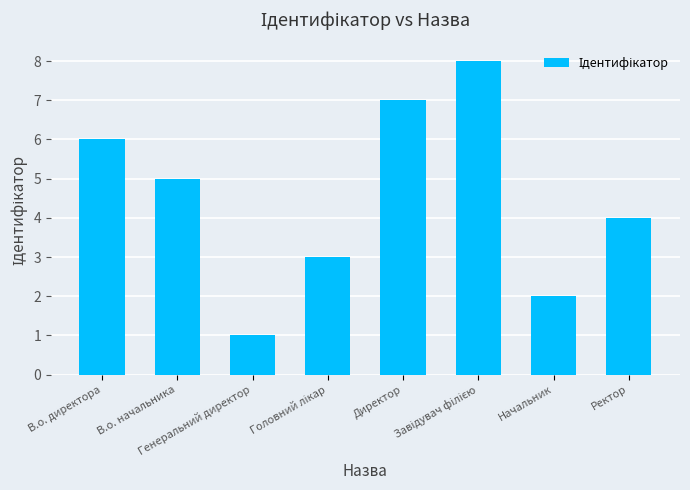

Are the bars horizontal?

No